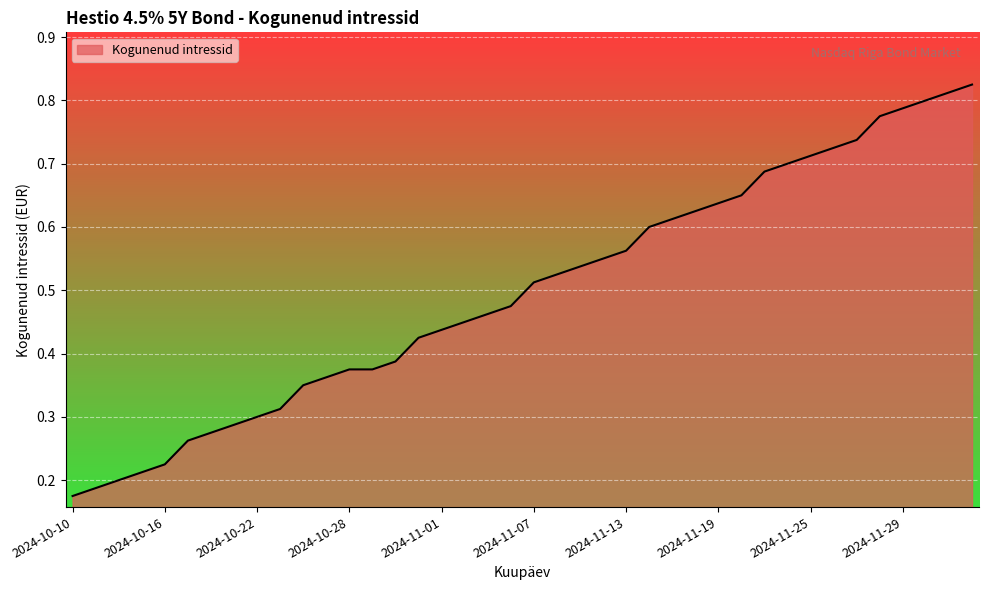

True or false: the data shows 0.8 at 2024-11-13.

False